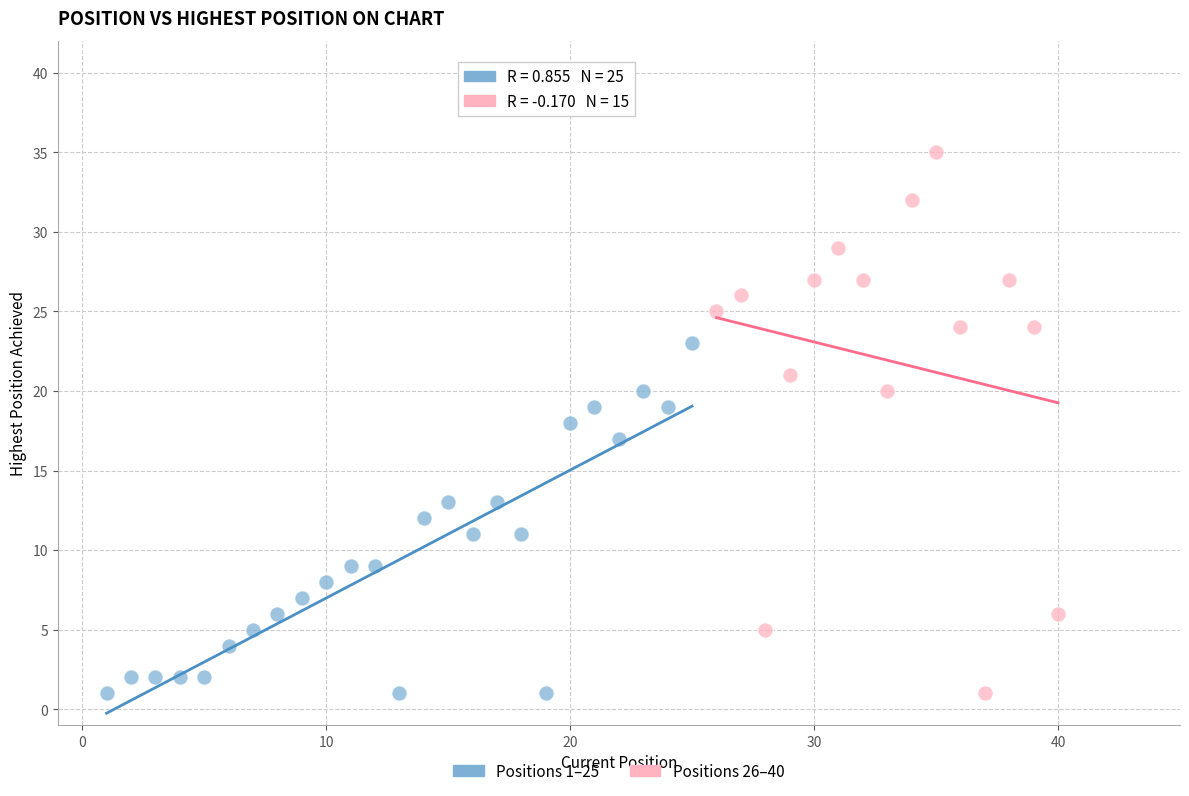

Which series contains the highest Y value?

Positions 26–40